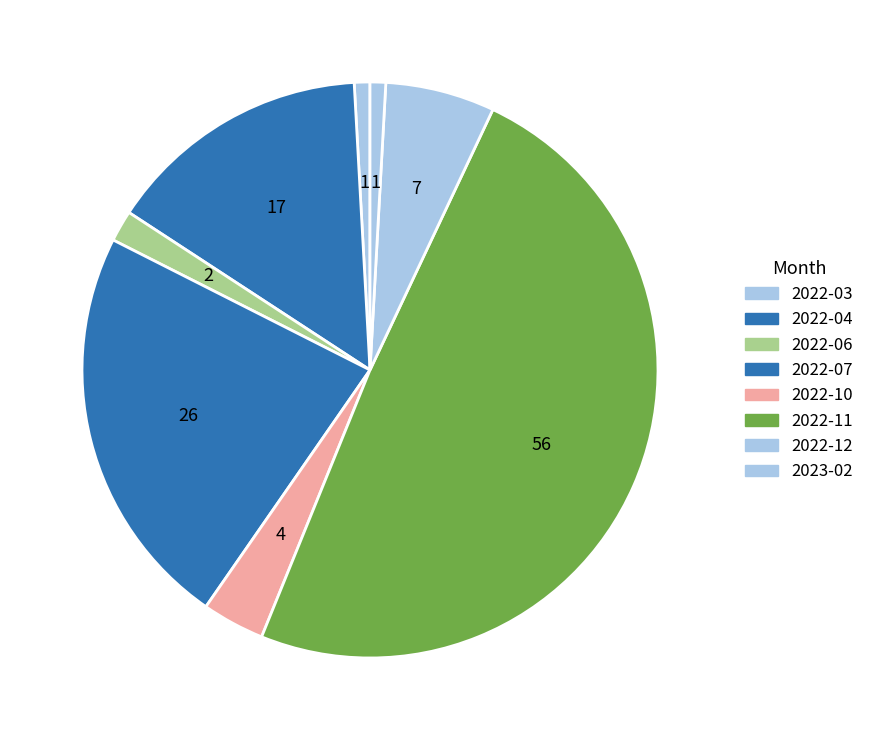

Is the sum of 2022-10 and 2022-11 greater than half?

Yes